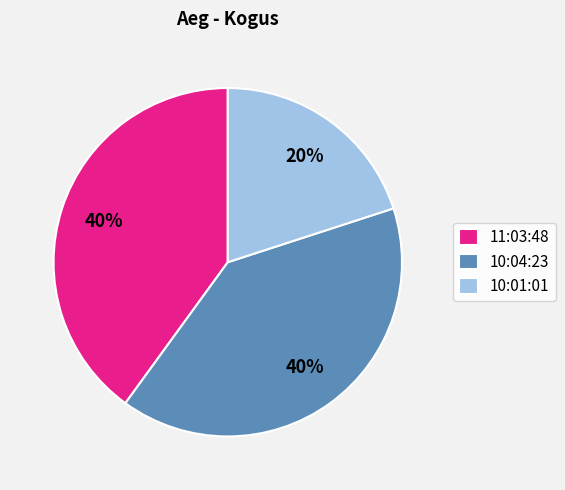

To the nearest percent, what is the difference between the largest and smallest slice percentages?

20%